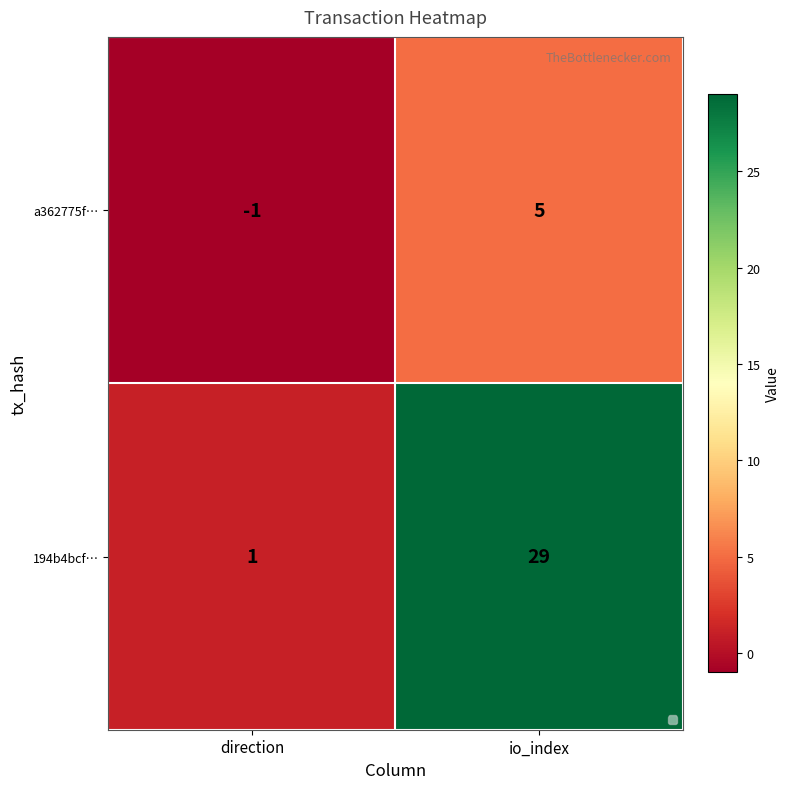

True or false: a362775f… has a value of 5 at io_index.

True